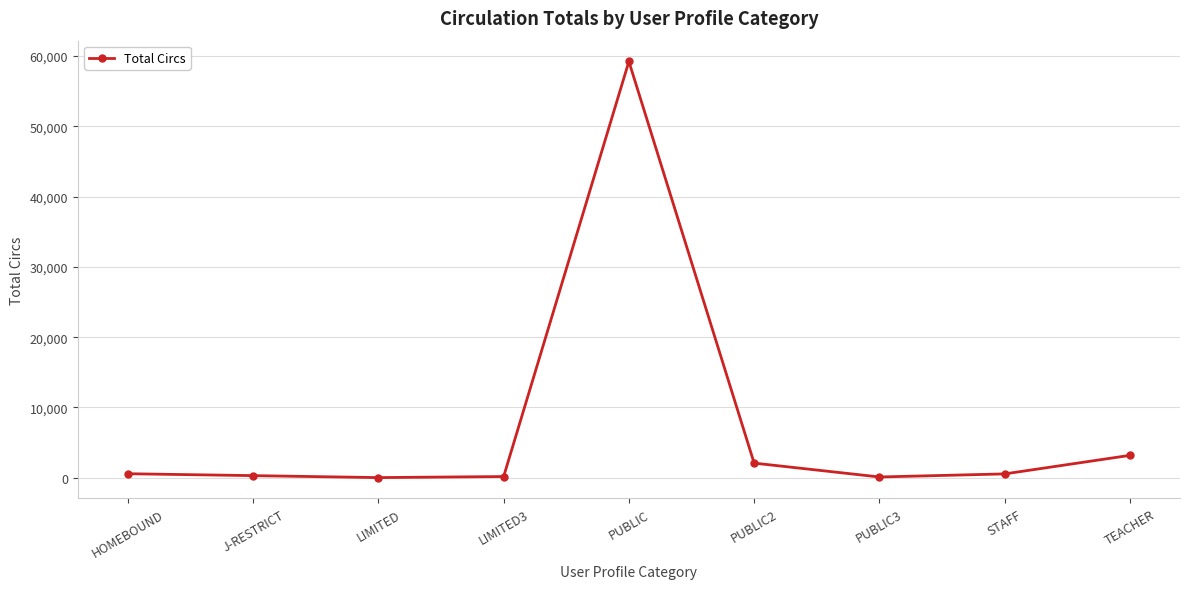

What is the label of the 1st point from the left?

HOMEBOUND